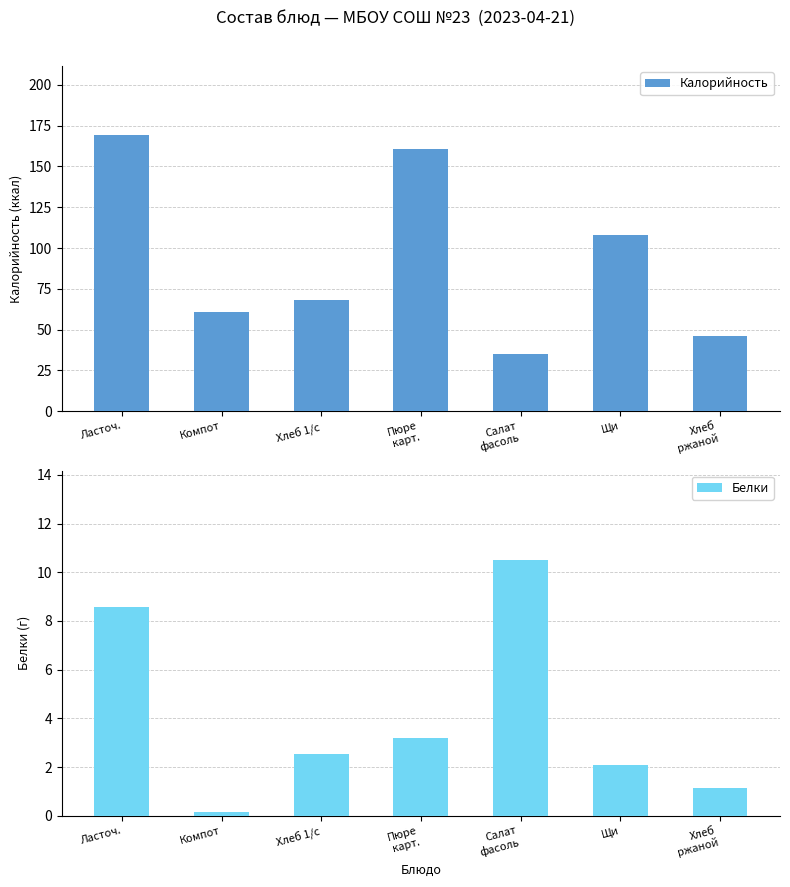

Read the Калорийность value at Щи.

107.8